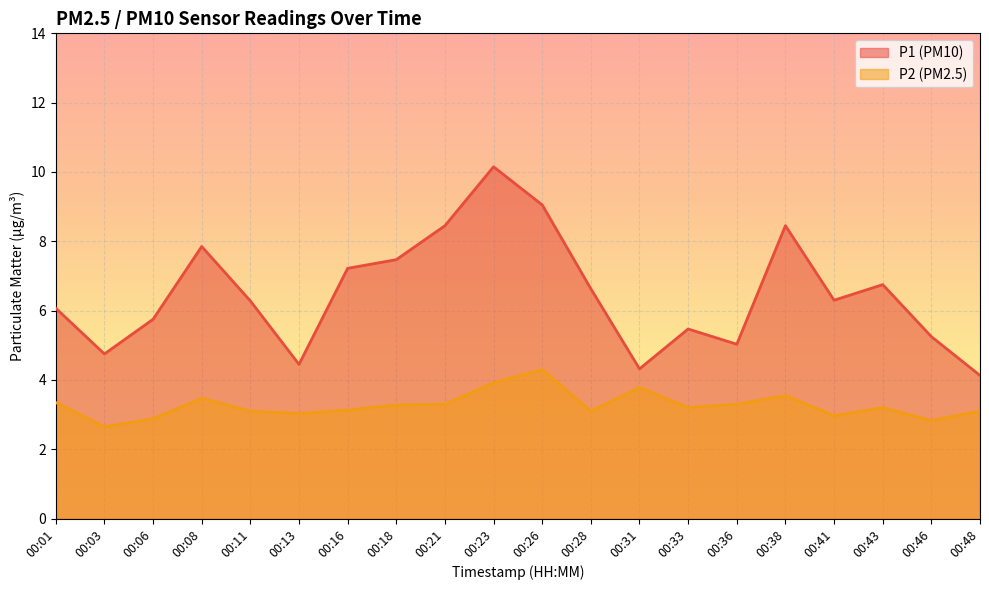

Between 00:01 and 00:18, which is larger?

00:18